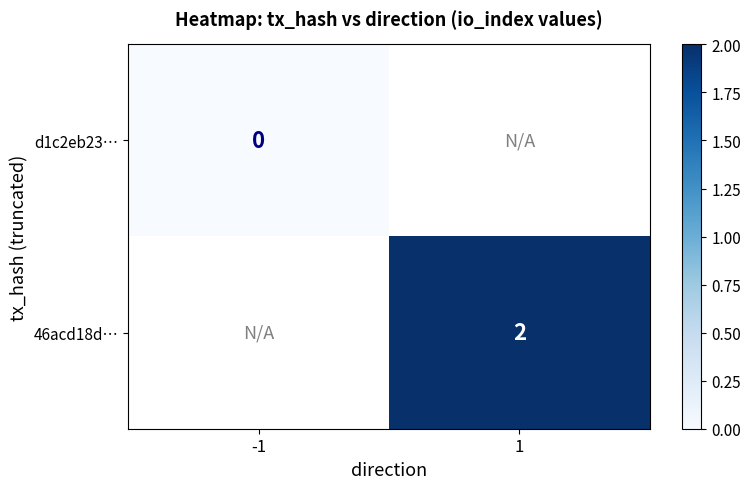

Between 1 and -1, which is larger?

-1